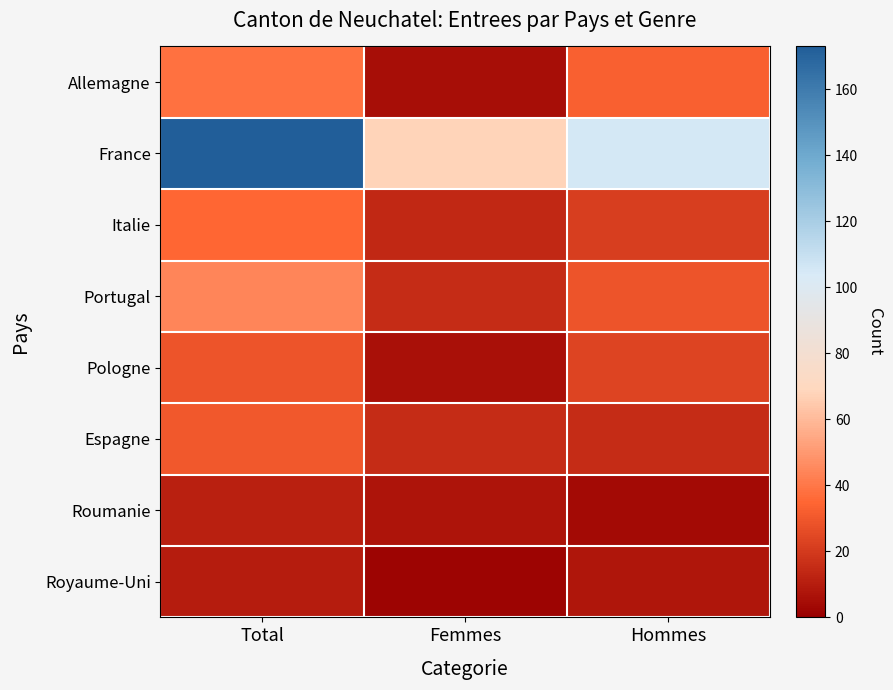

List the series in order of their peak value, highest first.

France, Portugal, Allemagne, Italie, Espagne, Pologne, Roumanie, Royaume-Uni